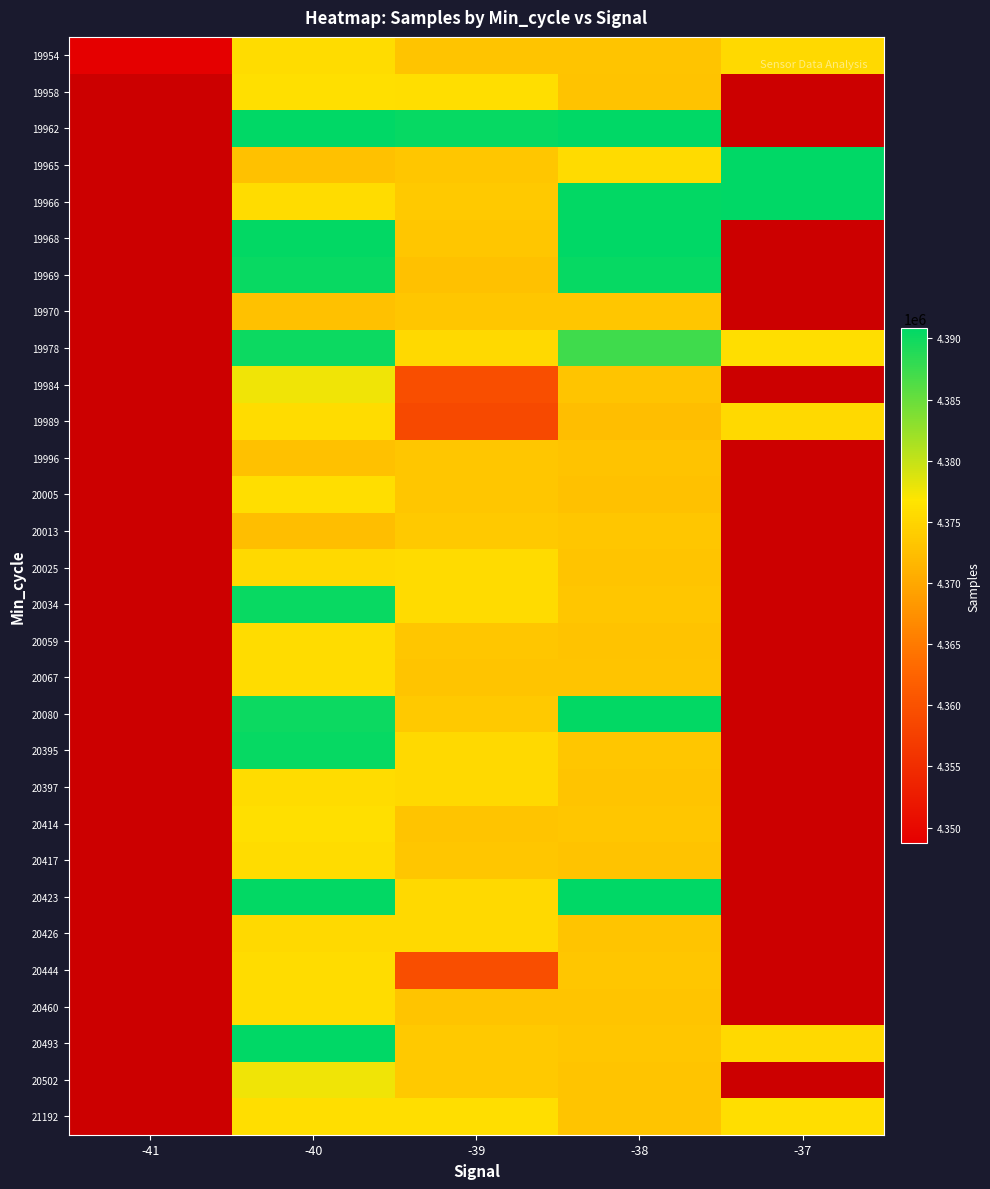

True or false: 19958 has a value of 7369203.4 at -39.

False